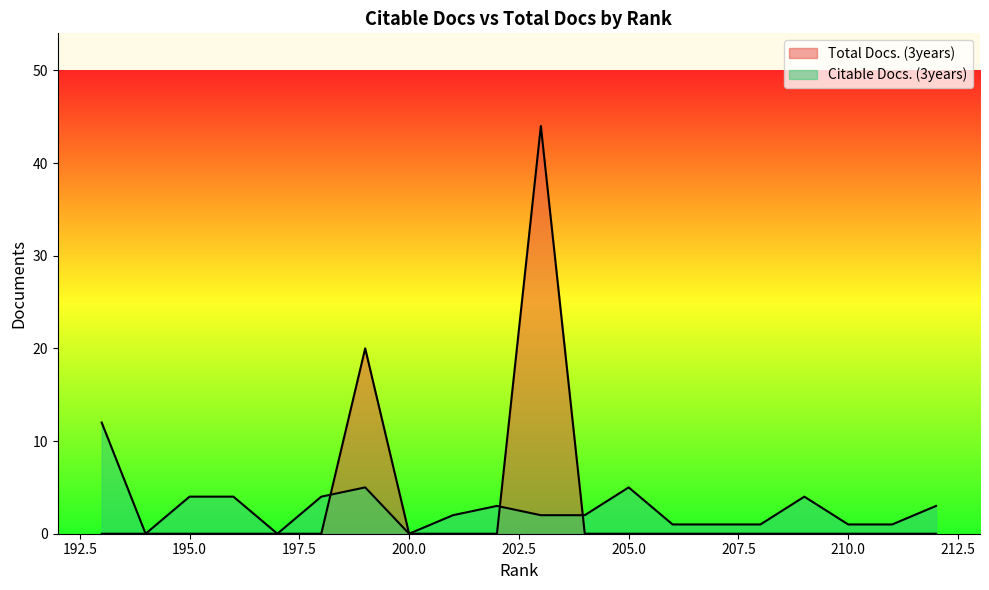

At which category is the sum across all series the highest?

203